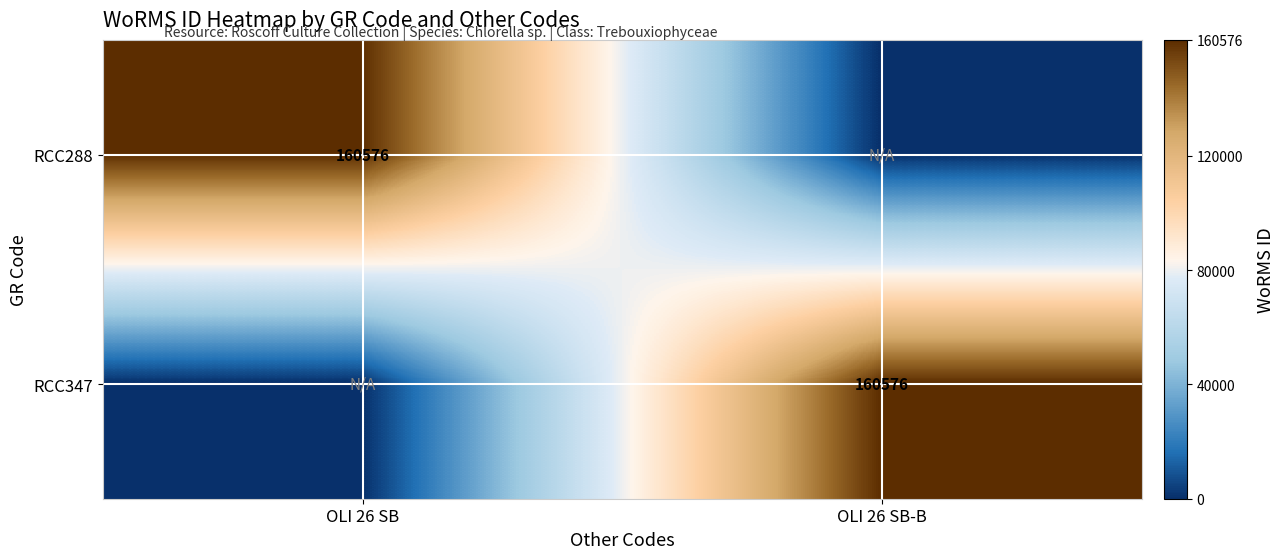

Which category has the lowest value across all series?

OLI 26 SB-B